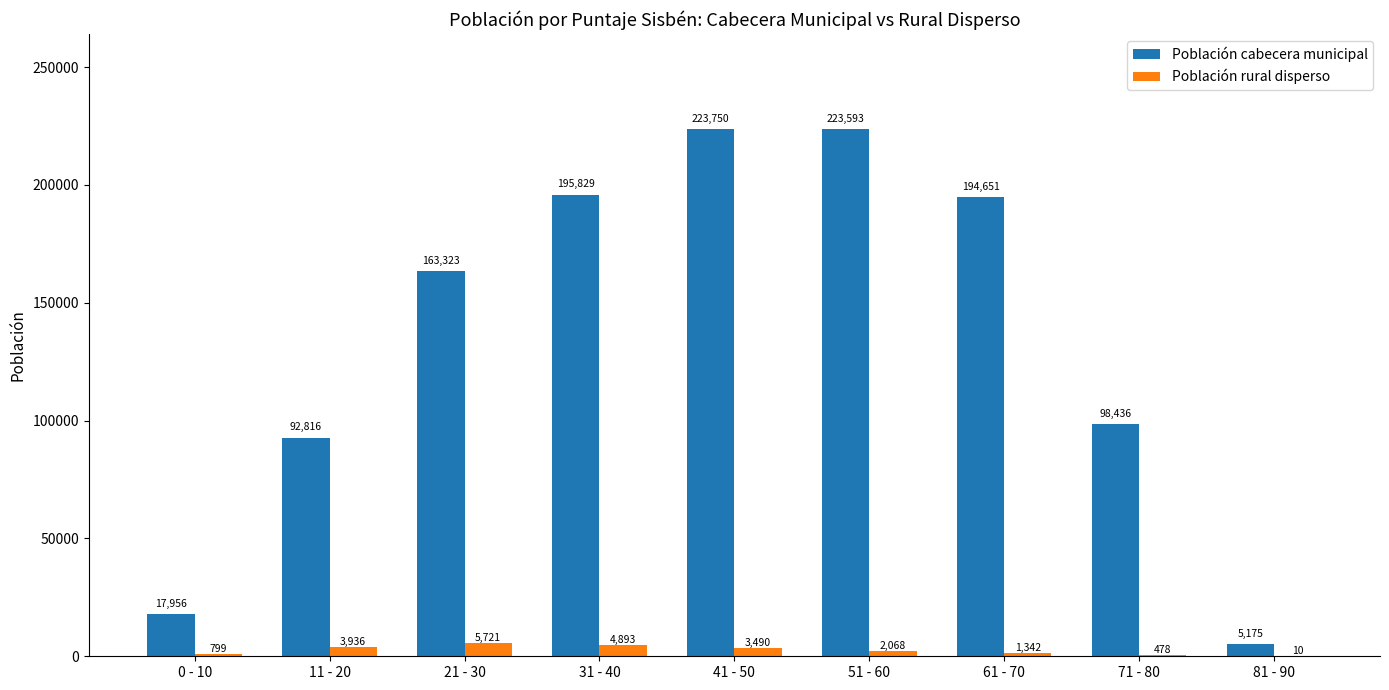

Is the value of Población cabecera municipal at 61 - 70 greater than the value of Población rural disperso at 21 - 30?

Yes